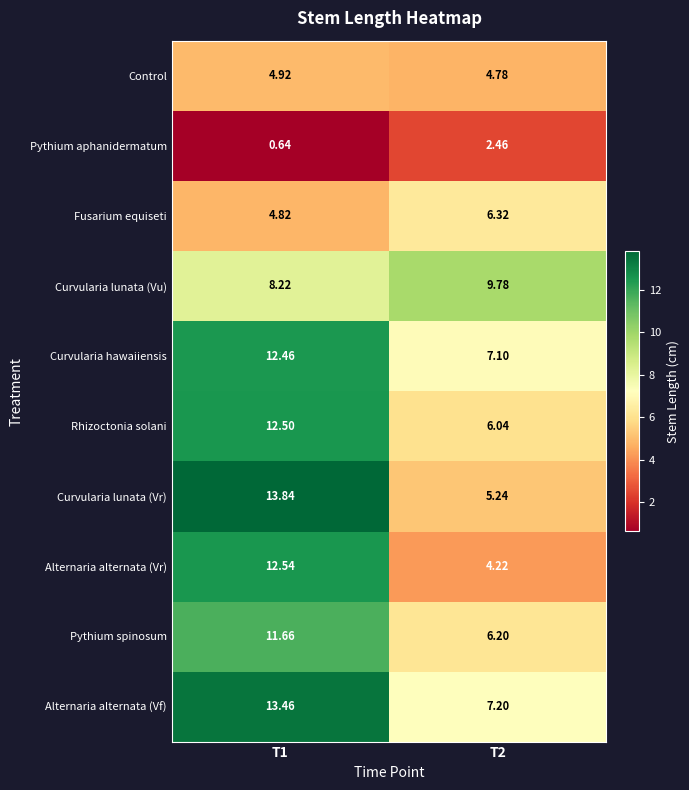

Rank the series by their maximum value, from lowest to highest.

Pythium aphanidermatum, Control, Fusarium equiseti, Curvularia lunata (Vu), Pythium spinosum, Curvularia hawaiiensis, Rhizoctonia solani, Alternaria alternata (Vr), Alternaria alternata (Vf), Curvularia lunata (Vr)